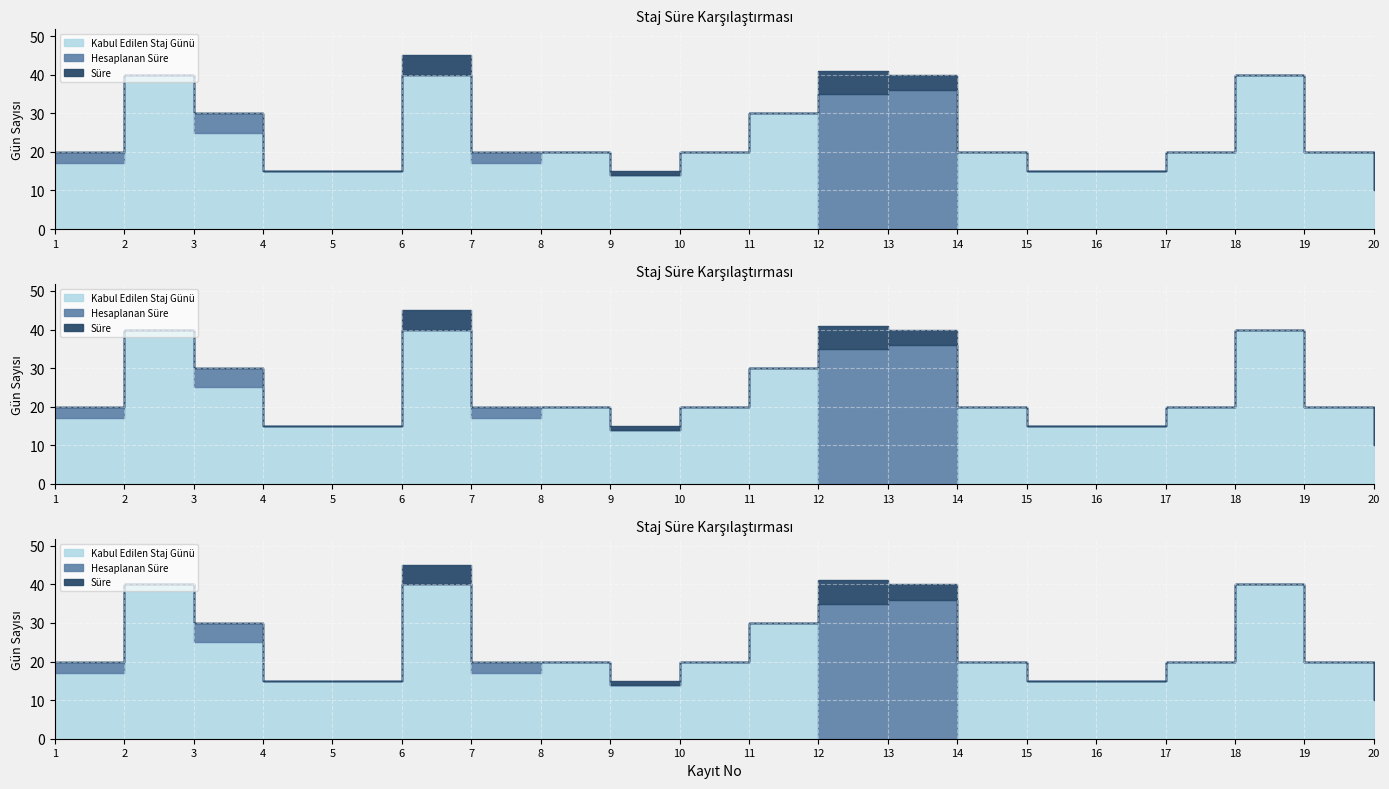

At 12, list the series in order from smallest to largest.

Kabul Edilen Staj Günü, Hesaplanan Süre, Süre